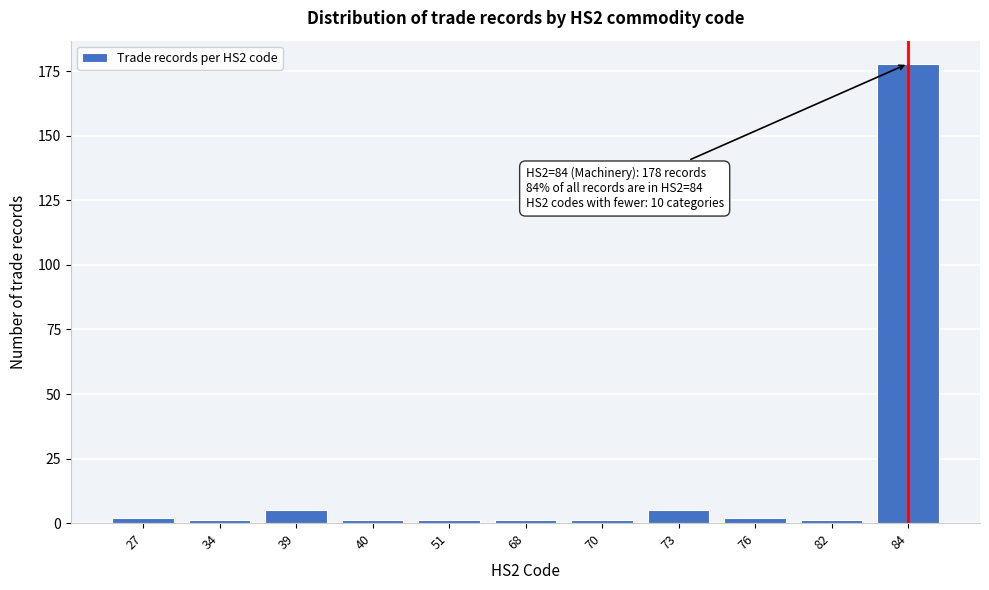

Reading right to left, list all the values displayed in this chart.

84=178	82=1	76=2	73=5	70=1	68=1	51=1	40=1	39=5	34=1	27=2